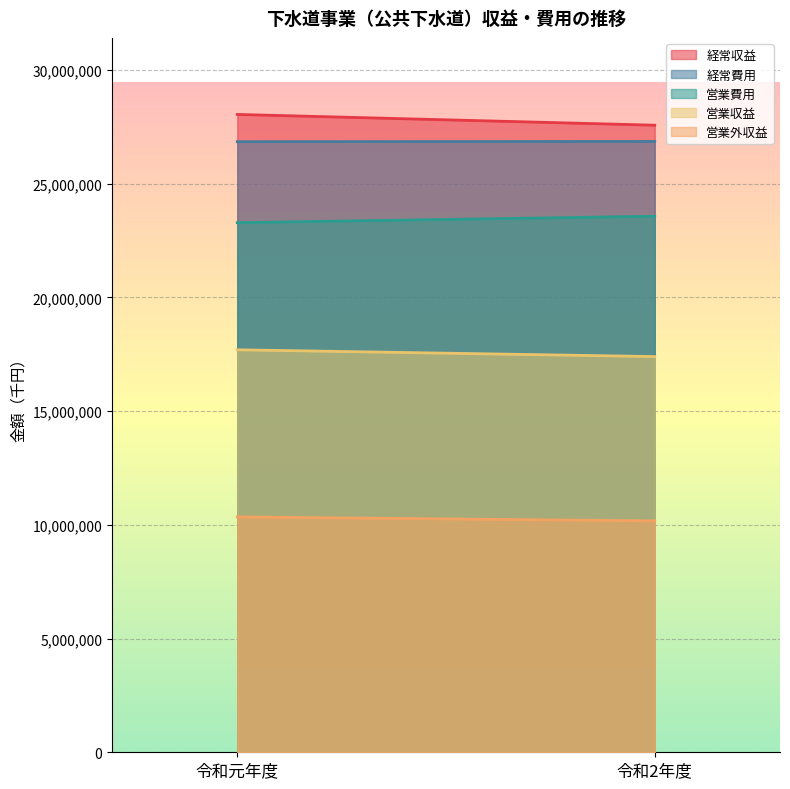

Rank the categories by 営業費用 value from highest to lowest.

令和2年度, 令和元年度